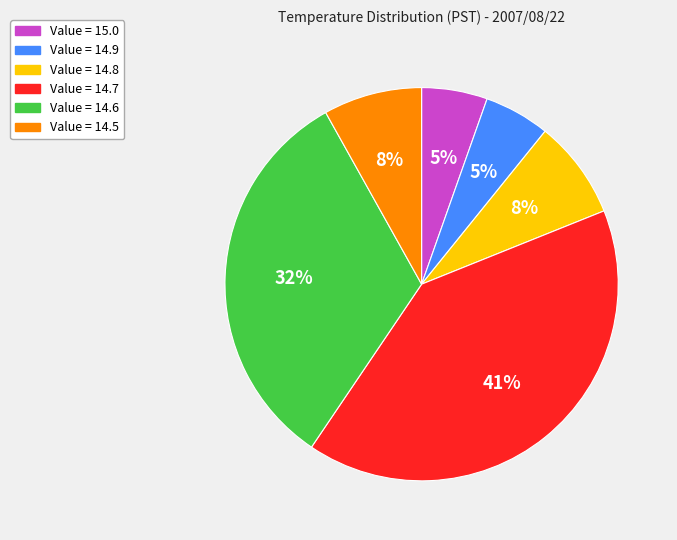

How many slices are in this pie chart?

6